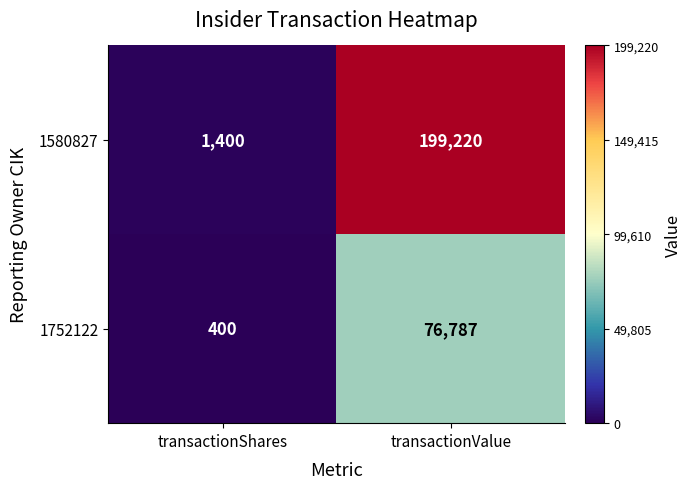

Reading left to right, list all the values displayed in this chart.

1580827: 1400	199220
1752122: 400	76787